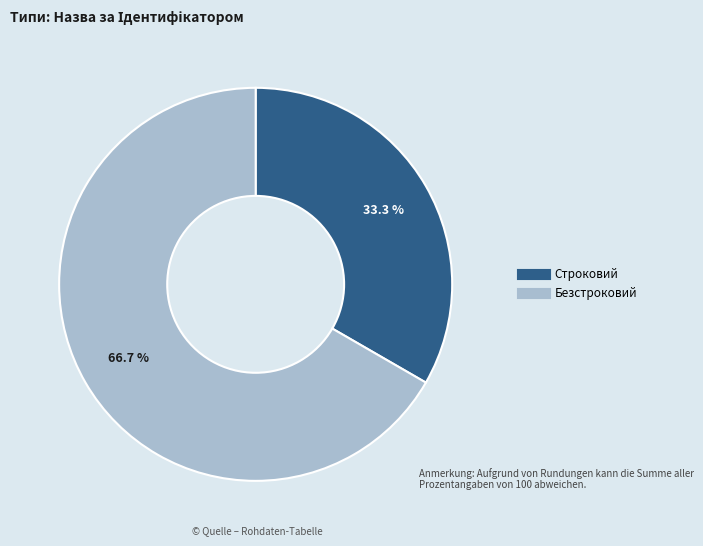

Is there any slice that represents more than half of the pie?

Yes